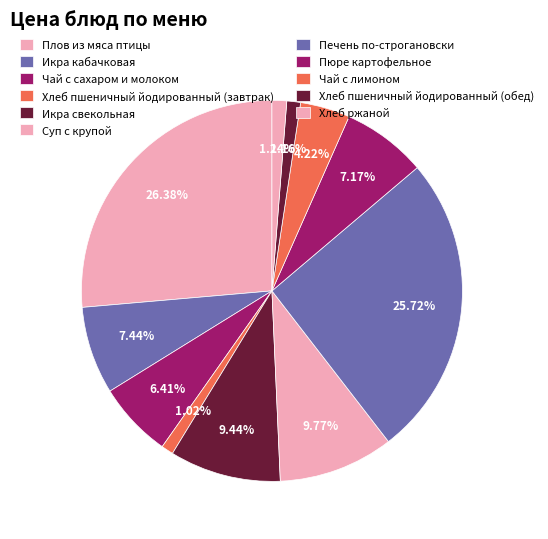

Which category has the smallest portion of the pie?

Хлеб пшеничный йодированный (завтрак)